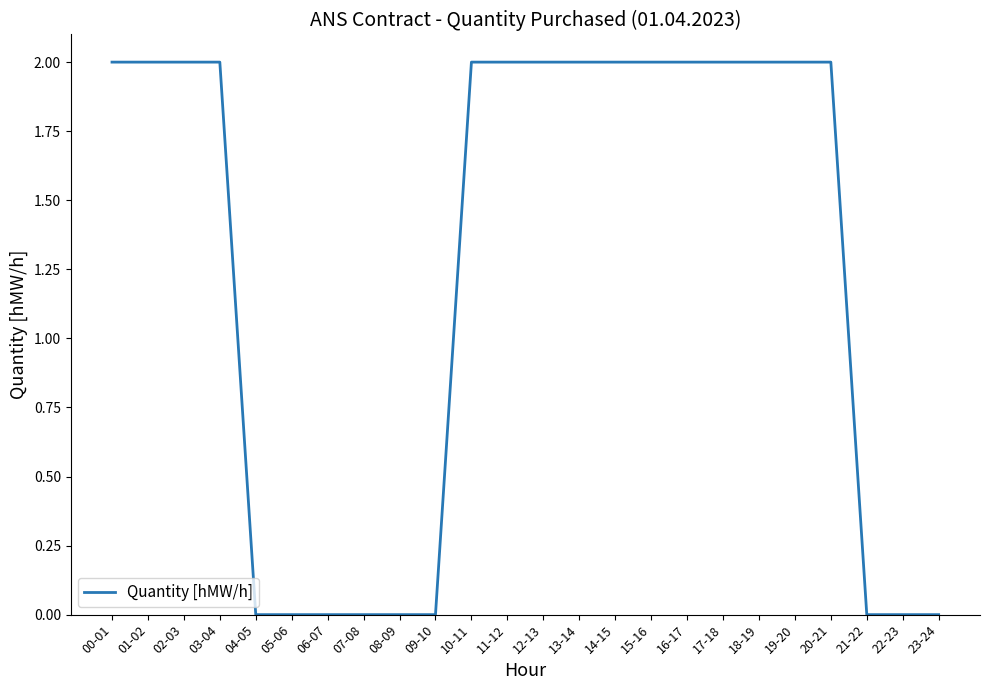

Which has a higher value, 10-11 or 21-22?

10-11